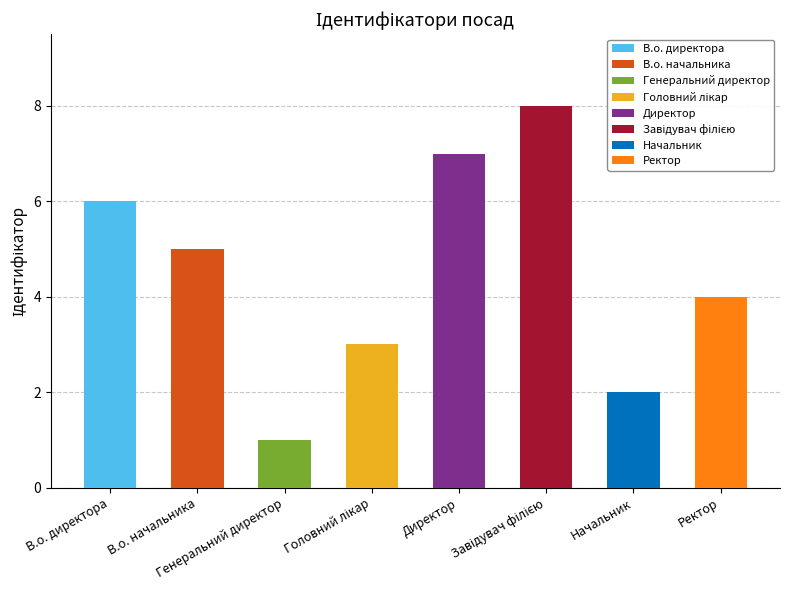

What is the change in value from Генеральний директор to Начальник?

+1